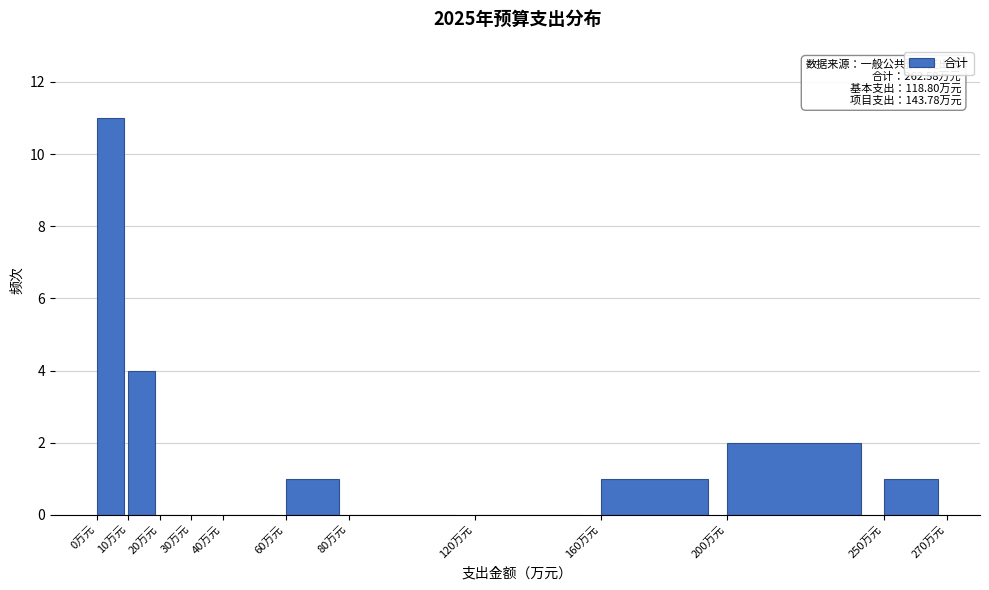

Which range on the x-axis has the tallest bar?

0 to 10